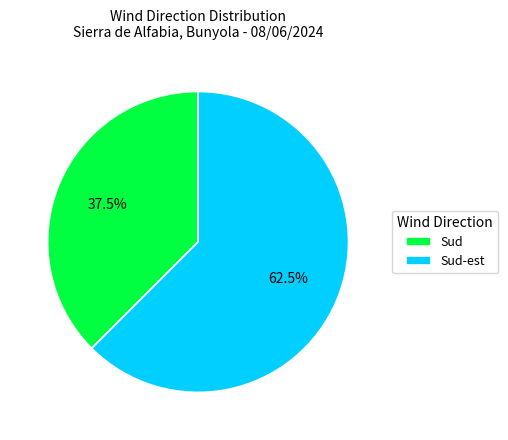

What is the ratio of the value at Sud to the value at Sud-est?

0.6